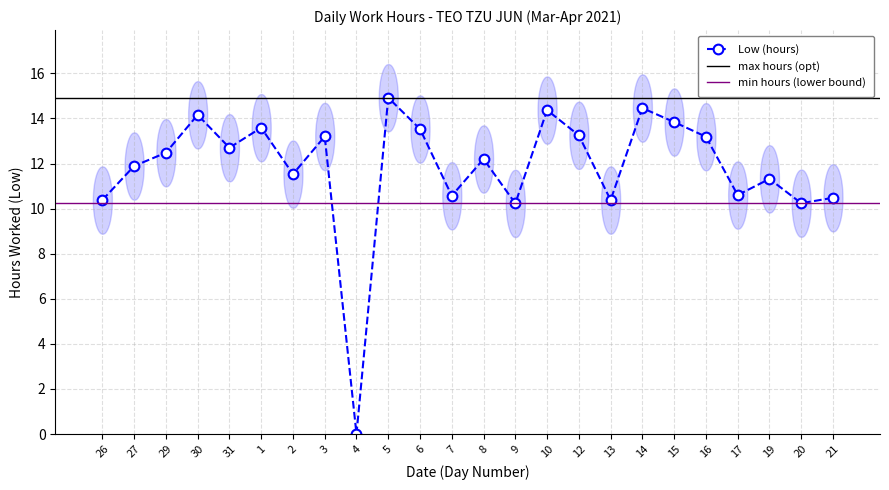

At which label is the value closest to 7?

9